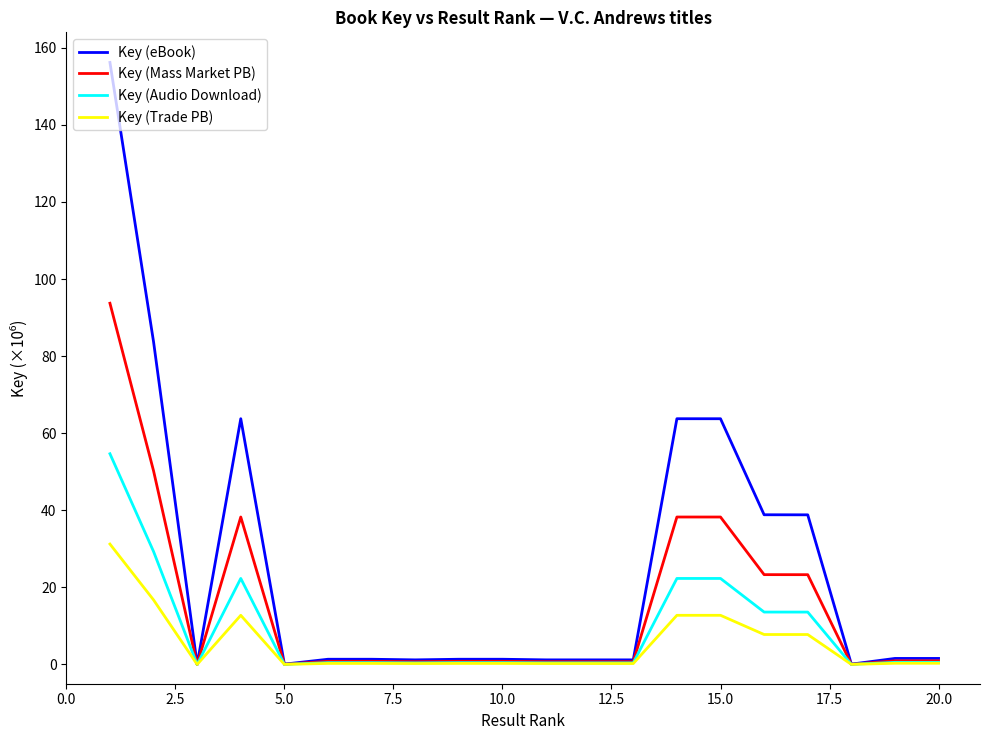

Which series has the largest total across all categories?

Key (eBook)